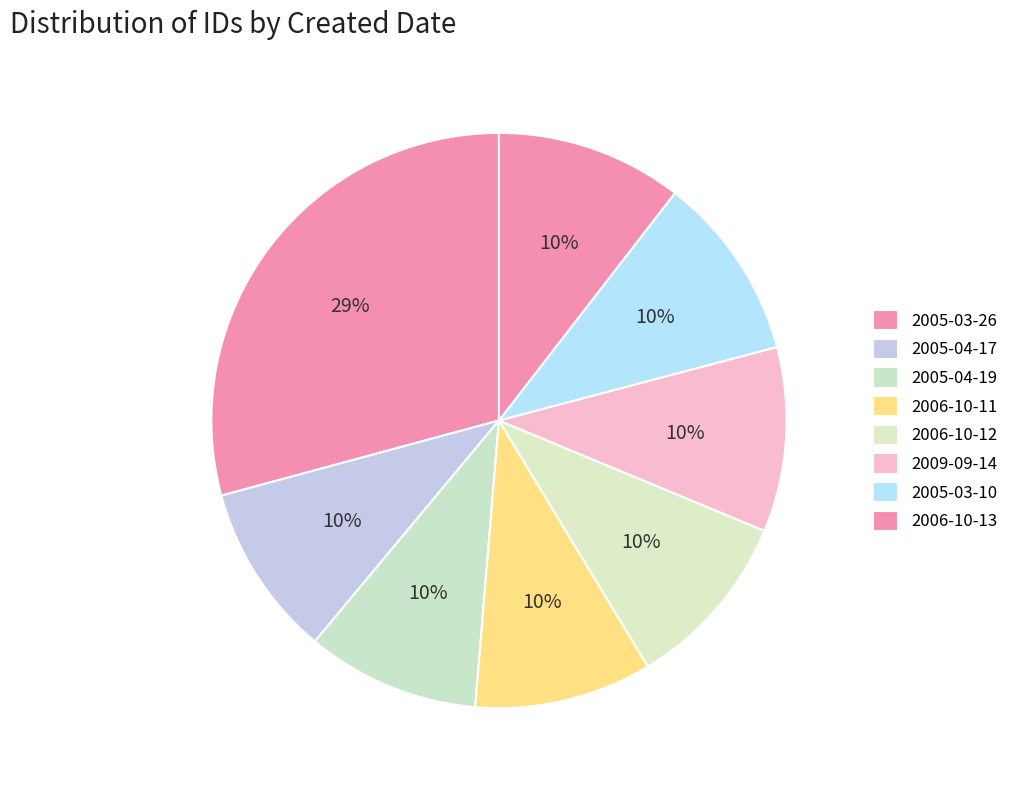

How many slices are in this pie chart?

8